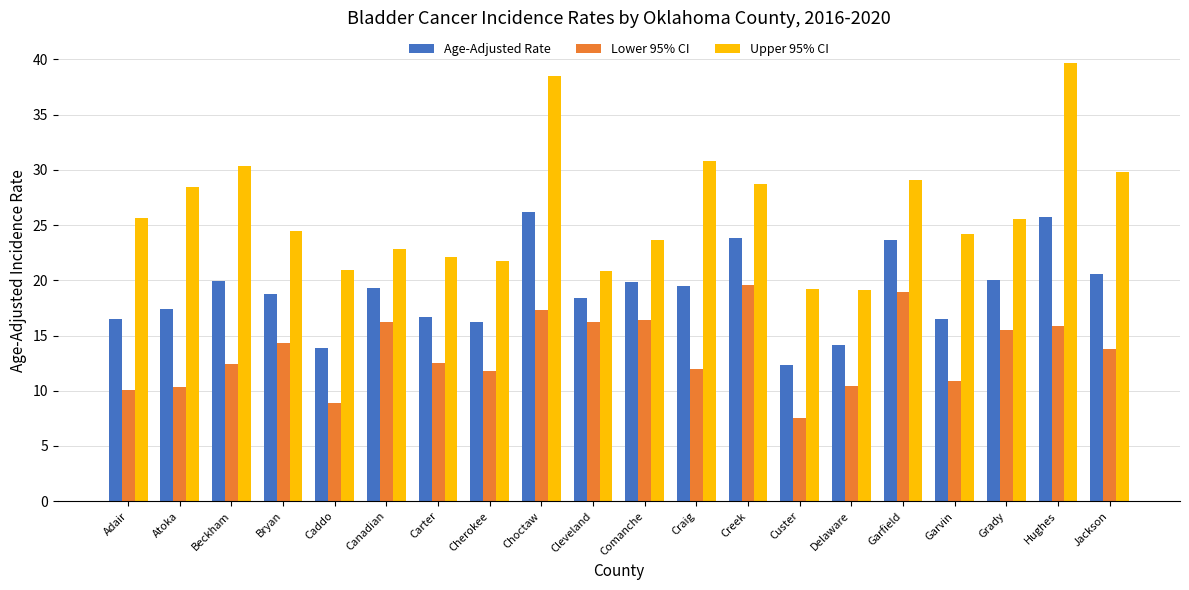

Which series has the largest total across all categories?

Upper 95% CI